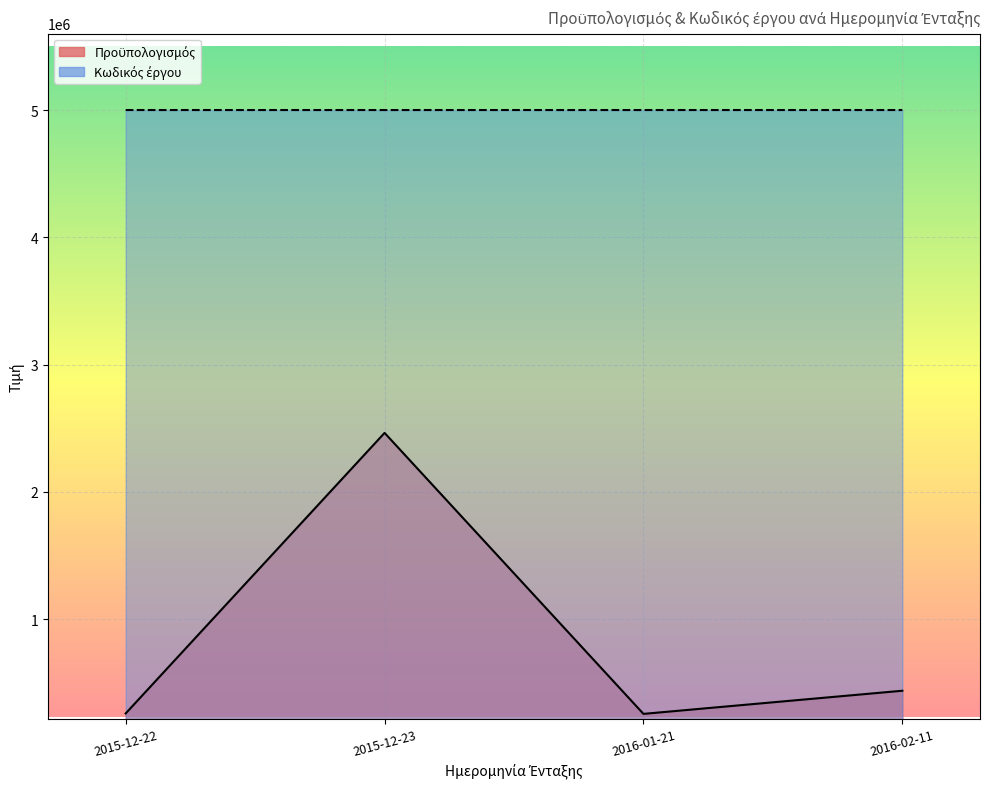

Which label corresponds to the smallest value in the chart?

2016-01-21